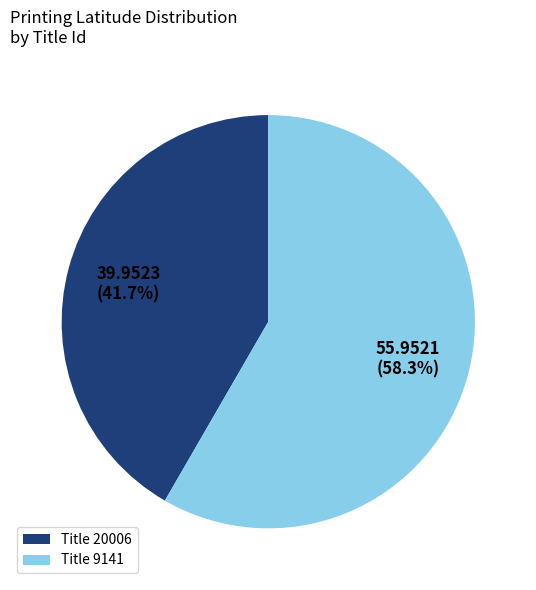

Does any single category account for the majority?

Yes